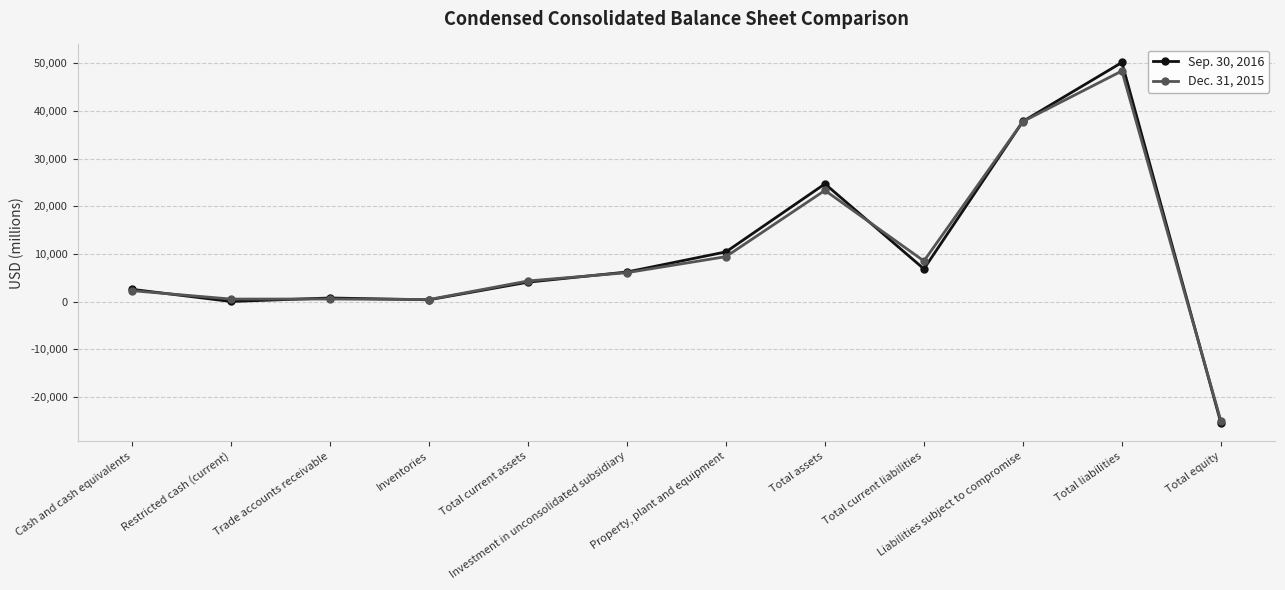

What is the difference between the maximum and second lowest values in the Sep. 30, 2016 series?

50160